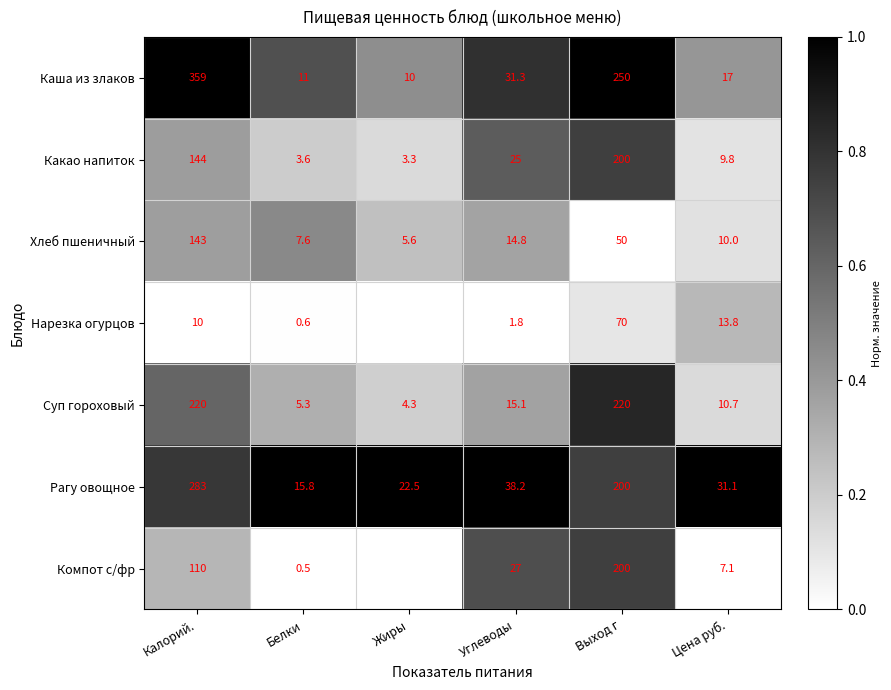

Count the number of data series in this chart.

7